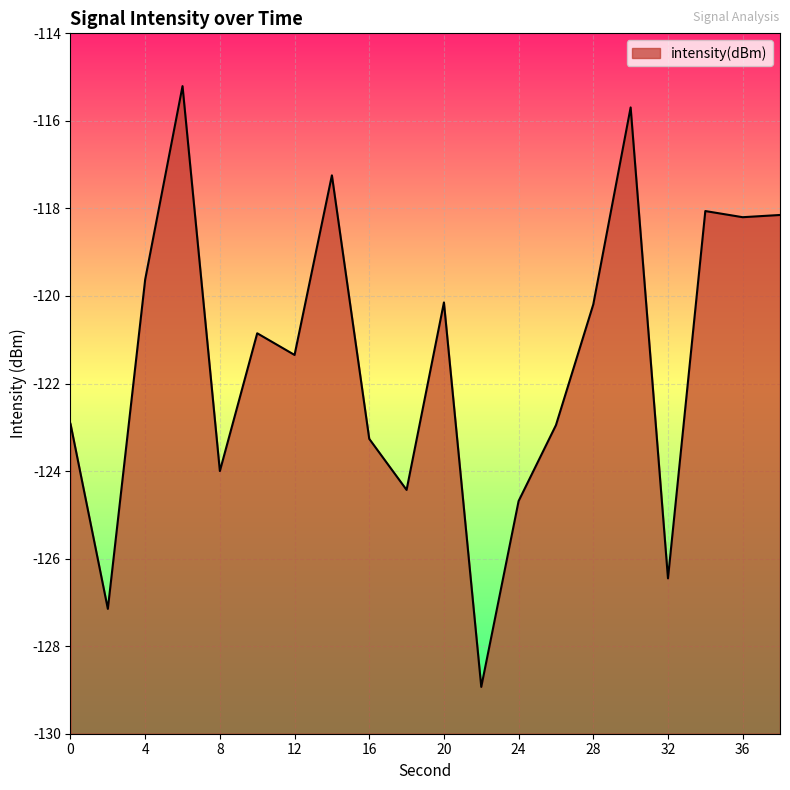

Which has a higher value, 12 or 24?

12